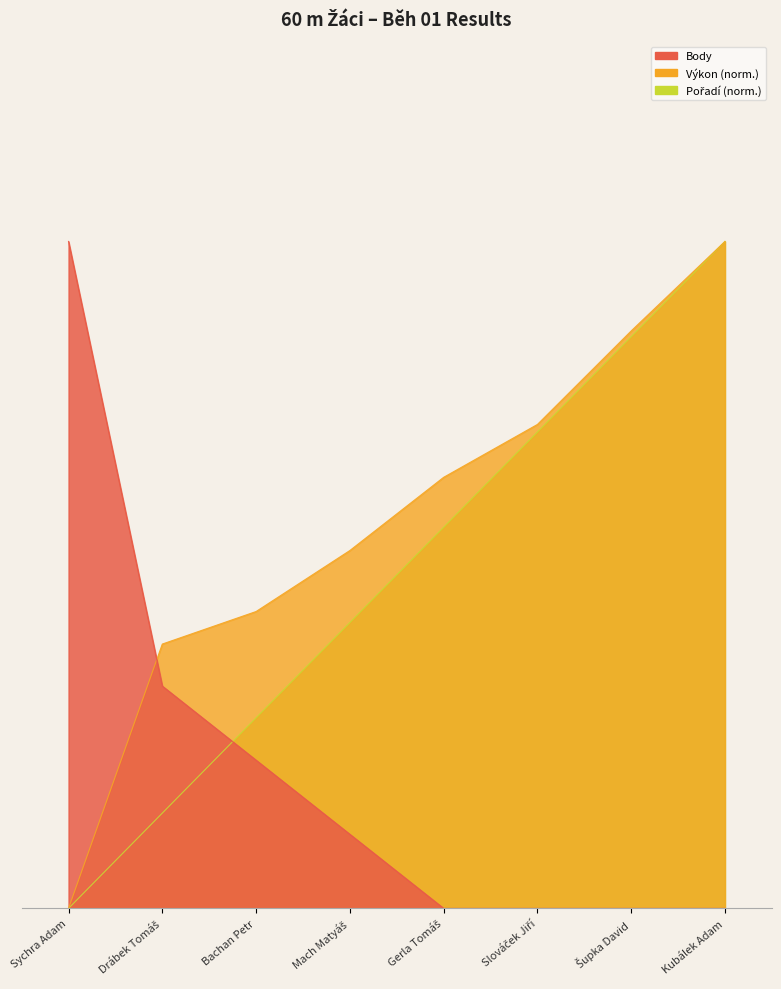

Between Gerla Tomáš and Šupka David, which series saw the biggest shift?

Pořadí